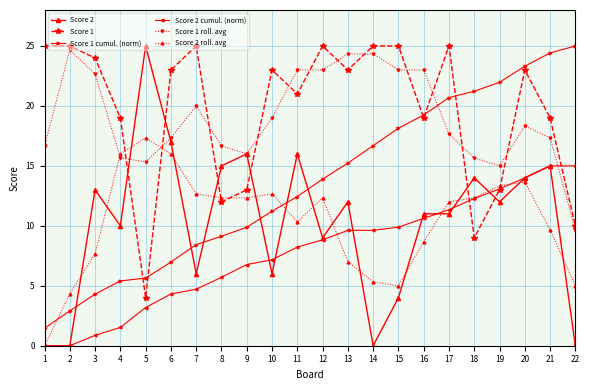

Is this an area chart (filled region under the line)?

No